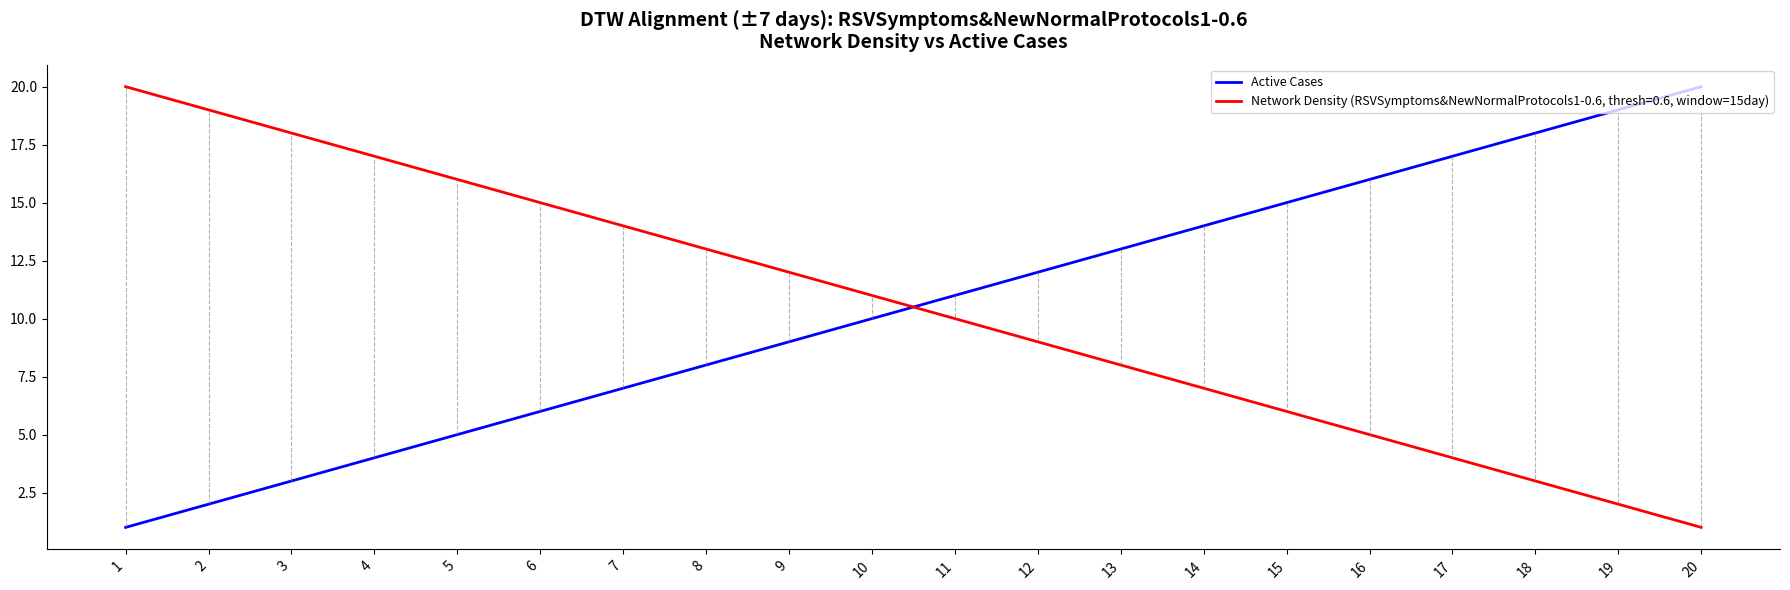

Is the value of Active Cases at 1 greater than the value of Network Density (RSVSymptoms&NewNormalProtocols1-0.6, thresh=0.6, window=15day) at 6?

No